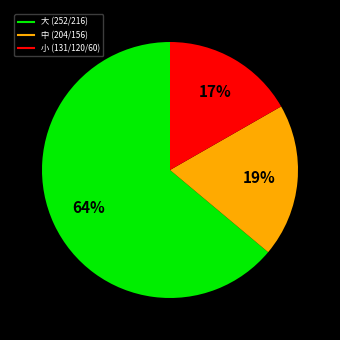

To the nearest percent, what is the average slice percentage?

33%